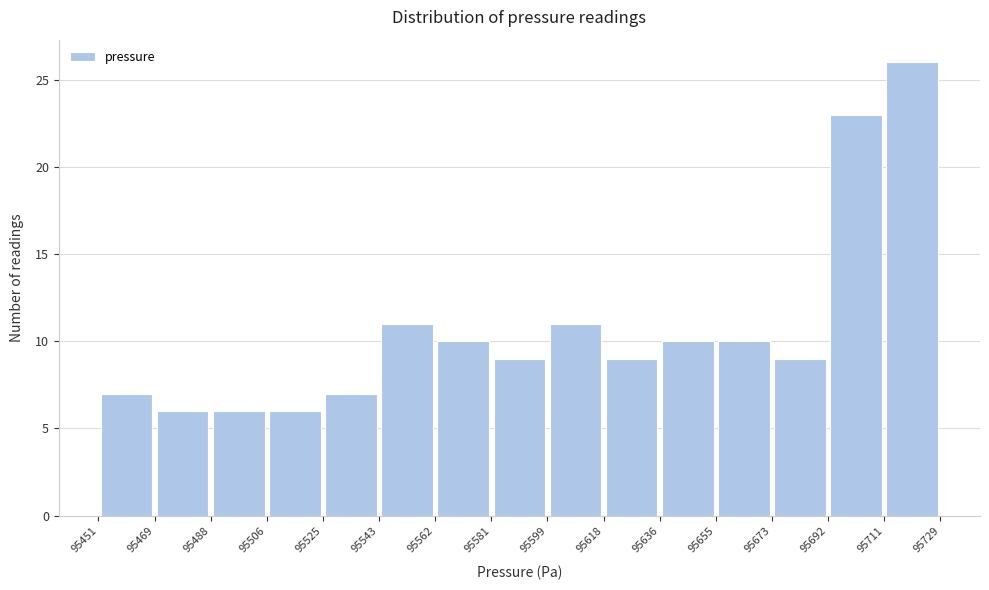

Over which range of the x-axis is the bar tallest?

95711 to 95729